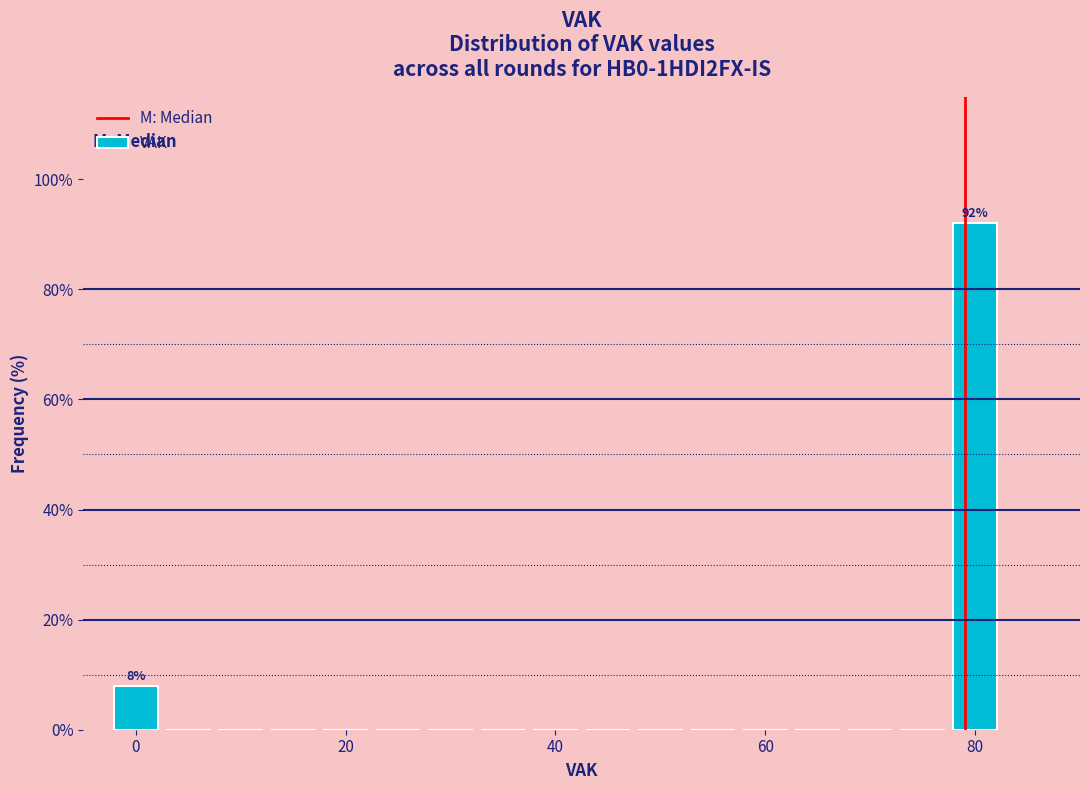

Around what value on the x-axis is the tallest bar? Give the approximate position of its centre, as read against the axis.

80